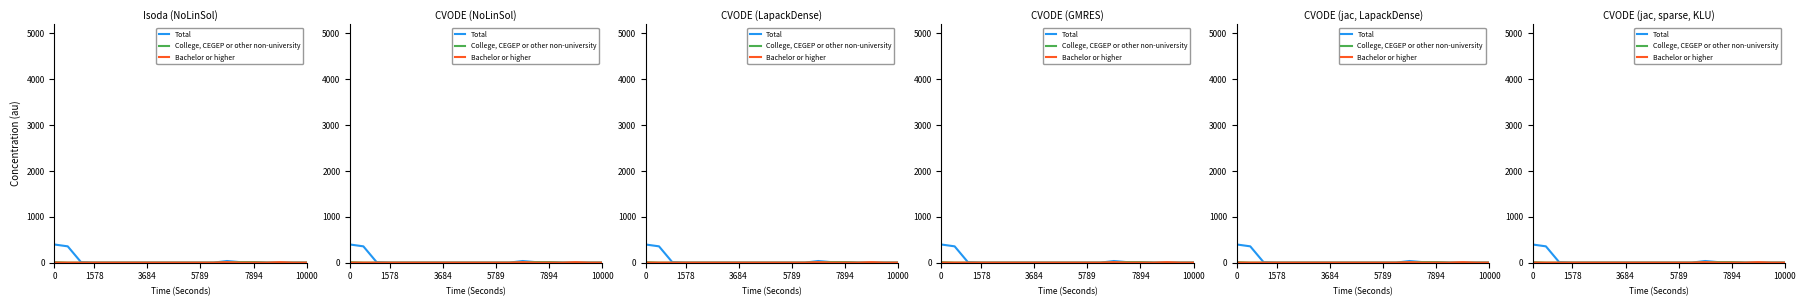

What is the difference between the second highest and minimum values in the College, CEGEP or other non-university series?

10